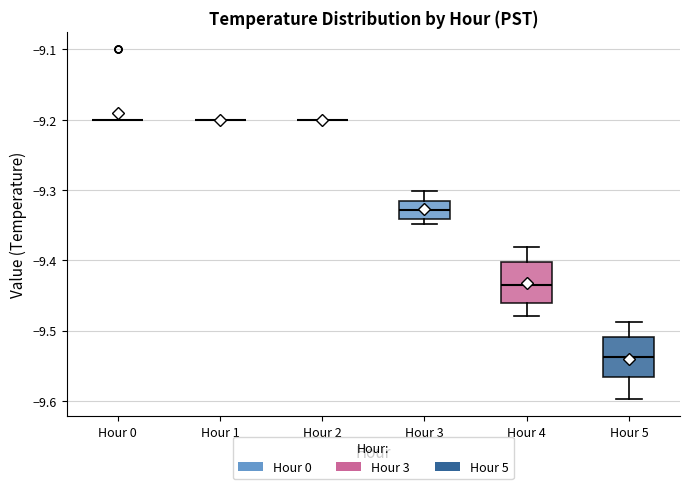

Reading left to right, read every box against the y-axis: the position of its median line, the range the box covers, and the ends of its whiskers. The values are not printed on the chart, so give them approximately, as read against the axis.

Hour 0: box collapsed to a line at -9.20, whiskers -9.20 to -9.20
Hour 1: box collapsed to a line at -9.20, whiskers -9.20 to -9.20
Hour 2: box collapsed to a line at -9.20, whiskers -9.20 to -9.20
Hour 3: median -9.33, box -9.34 to -9.32, whiskers -9.35 to -9.30
Hour 4: median -9.44, box -9.46 to -9.40, whiskers -9.48 to -9.38
Hour 5: median -9.54, box -9.57 to -9.51, whiskers -9.60 to -9.49